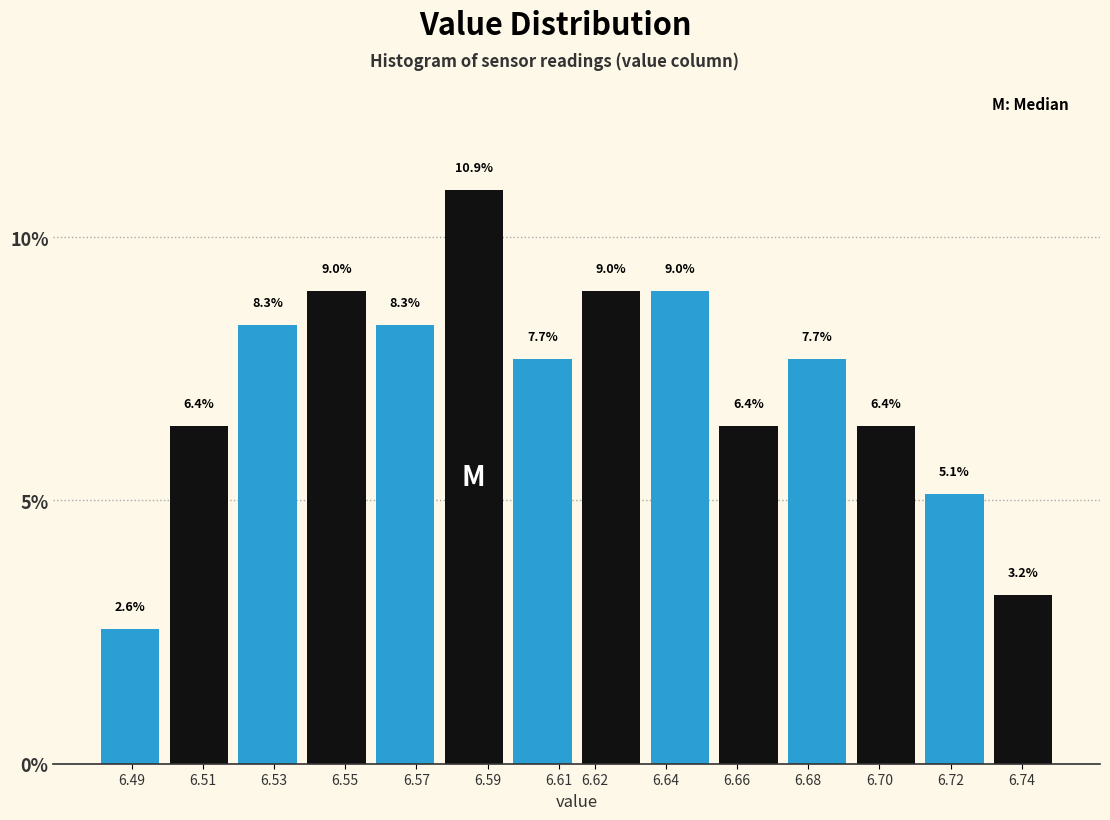

Reading left to right, transcribe this chart: for each bar, give the range it covers on the x-axis and its height. The bar edges are not printed on the chart, so give them approximately, as read against the axis.

6.480 to 6.499: 2.6
6.499 to 6.519: 6.4
6.519 to 6.538: 8.3
6.538 to 6.557: 9.0
6.557 to 6.576: 8.3
6.576 to 6.596: 10.9
6.596 to 6.615: 7.7
6.615 to 6.634: 9.0
6.634 to 6.654: 9.0
6.654 to 6.673: 6.4
6.673 to 6.692: 7.7
6.692 to 6.711: 6.4
6.711 to 6.731: 5.1
6.731 to 6.750: 3.2